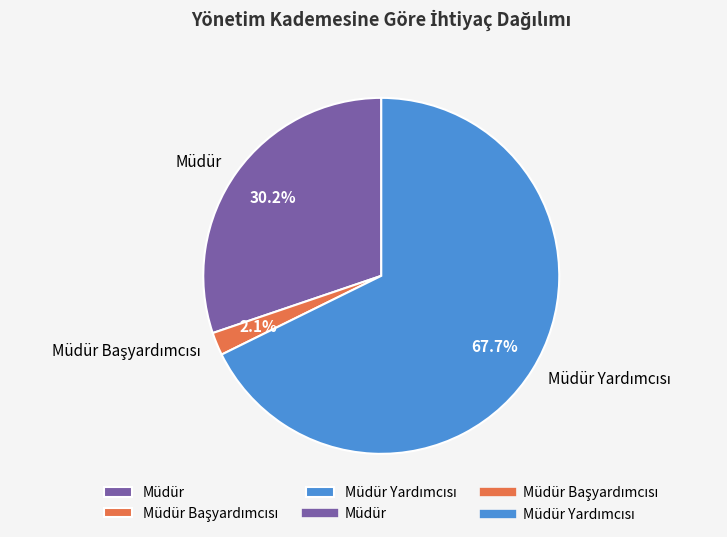

Is there any slice that represents more than half of the pie?

Yes